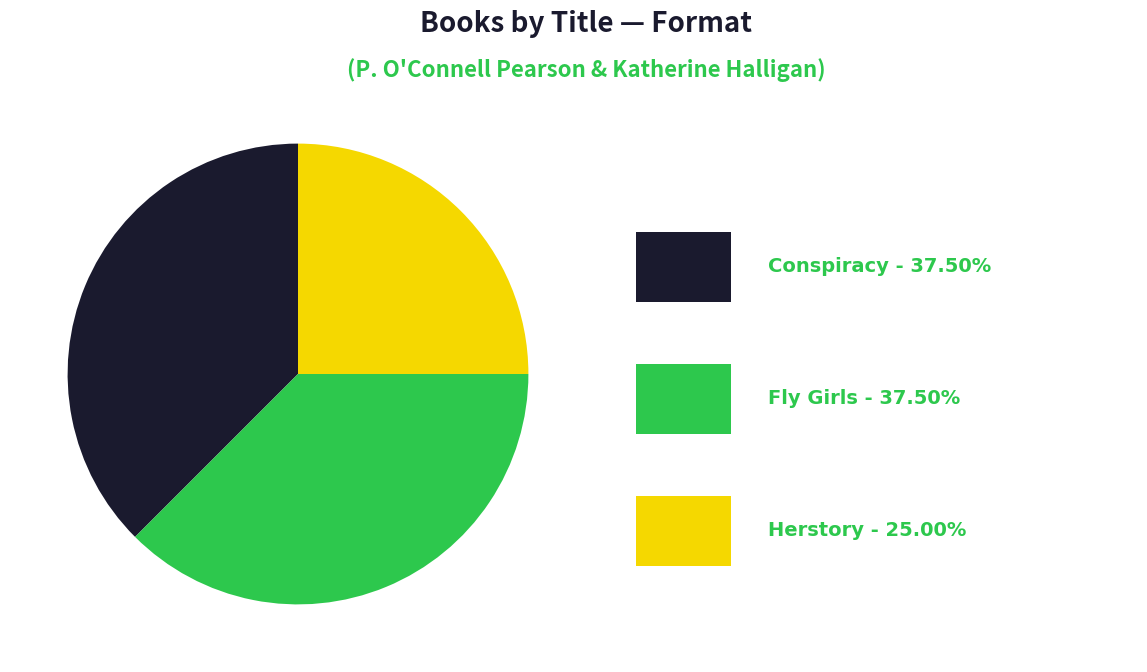

Is there a majority slice in this chart?

No